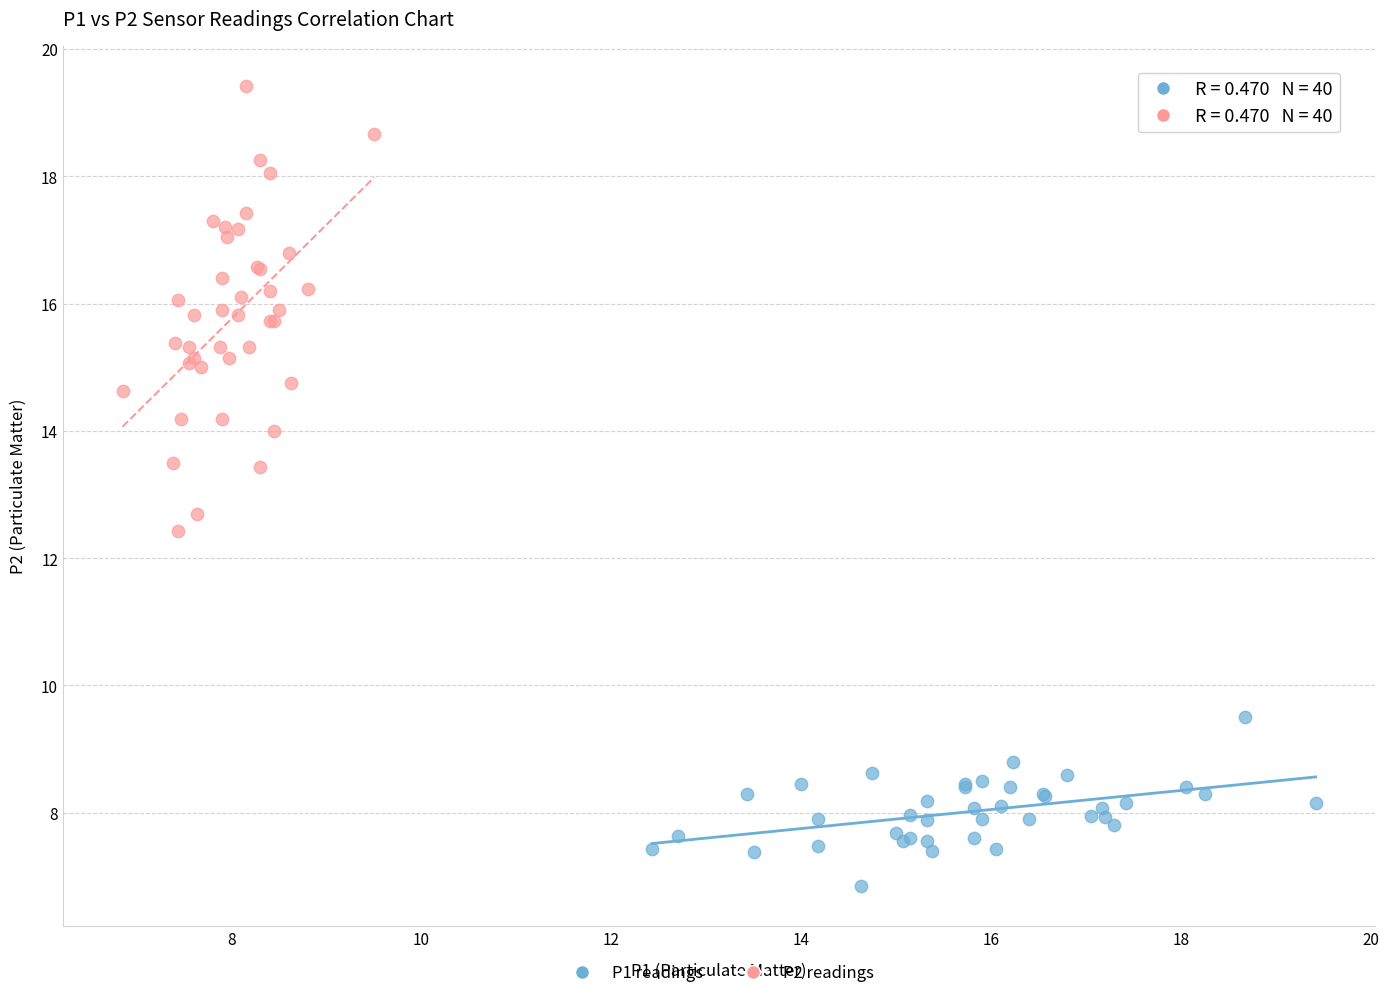

Which series has the largest Y range (max minus min)?

P2 readings